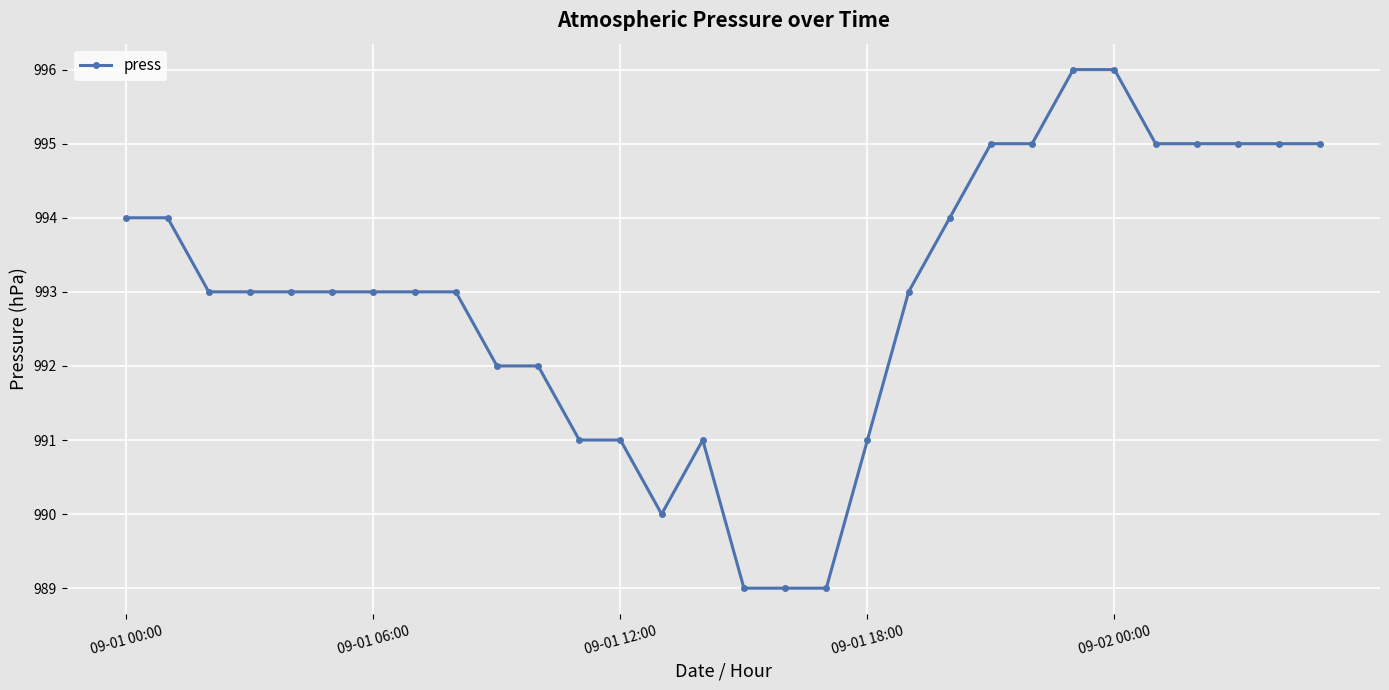

Reading right to left, list all the values displayed in this chart.

995	995	995	995	995	996	996	995	995	994	993	991	989	989	989	991	990	991	991	992	992	993	993	993	993	993	993	993	994	994